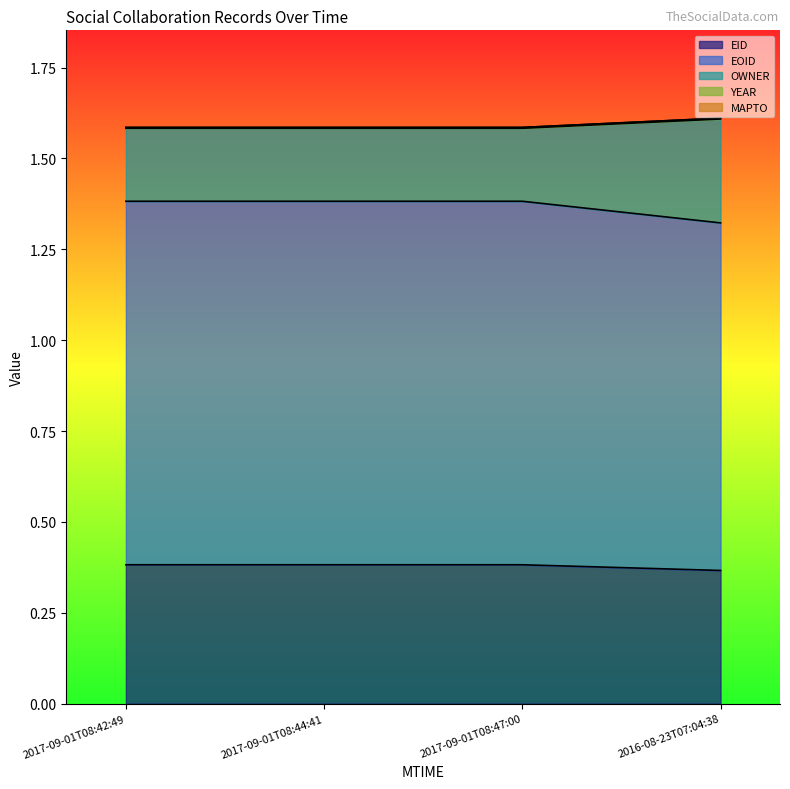

Reading left to right, extract all data points from this chart.

EID: 2017-09-01T08:42:49=0.4	2017-09-01T08:44:41=0.4	2017-09-01T08:47:00=0.4	2016-08-23T07:04:38=0.4
EOID: 2017-09-01T08:42:49=1.4	2017-09-01T08:44:41=1.4	2017-09-01T08:47:00=1.4	2016-08-23T07:04:38=1.3
OWNER: 2017-09-01T08:42:49=1.6	2017-09-01T08:44:41=1.6	2017-09-01T08:47:00=1.6	2016-08-23T07:04:38=1.6